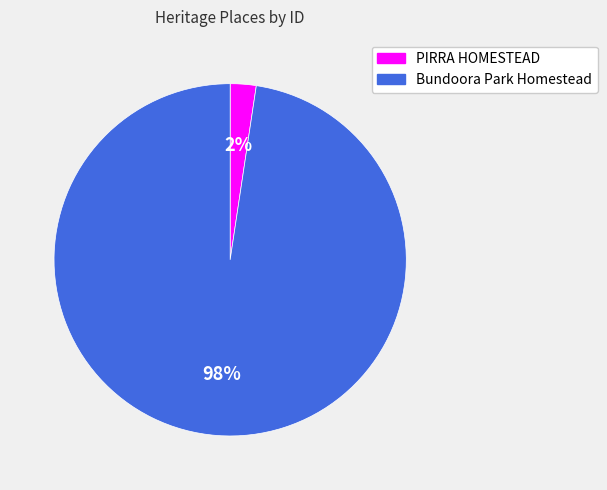

To the nearest percent, what is the combined percentage of Bundoora Park Homestead and PIRRA HOMESTEAD?

100%